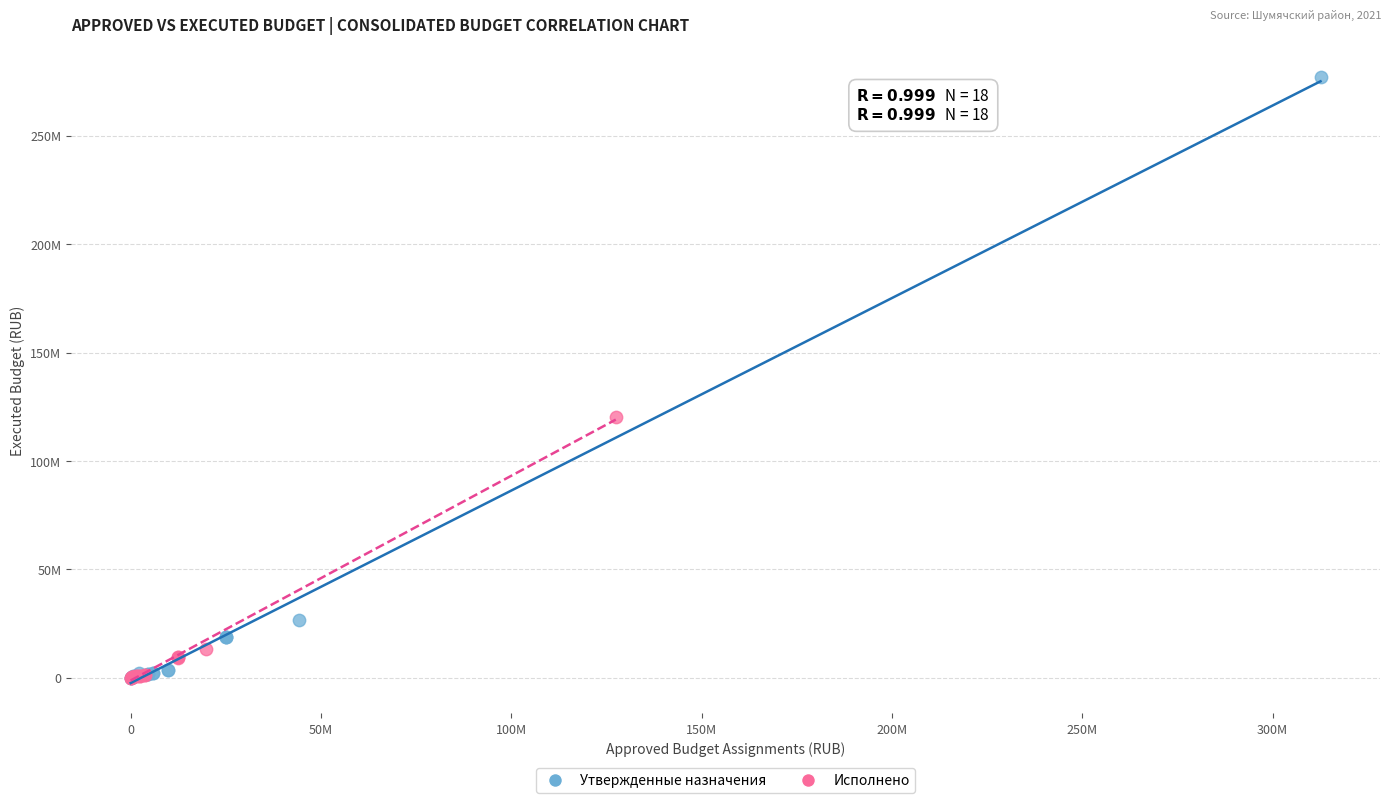

What are all the series names shown in the legend?

Утвержденные назначения, Исполнено